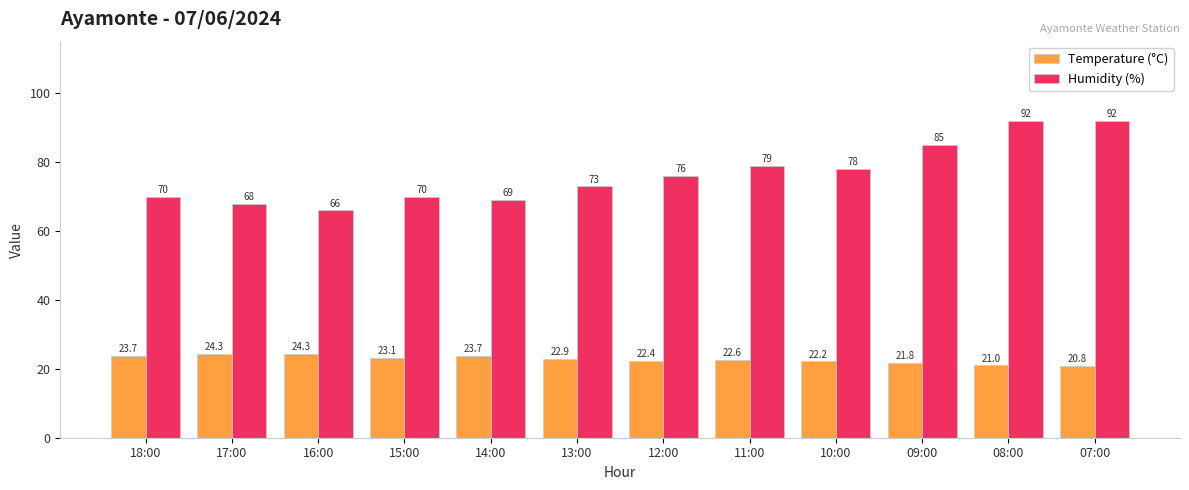

What is the highest value of the Temperature (°C) series?

24.3